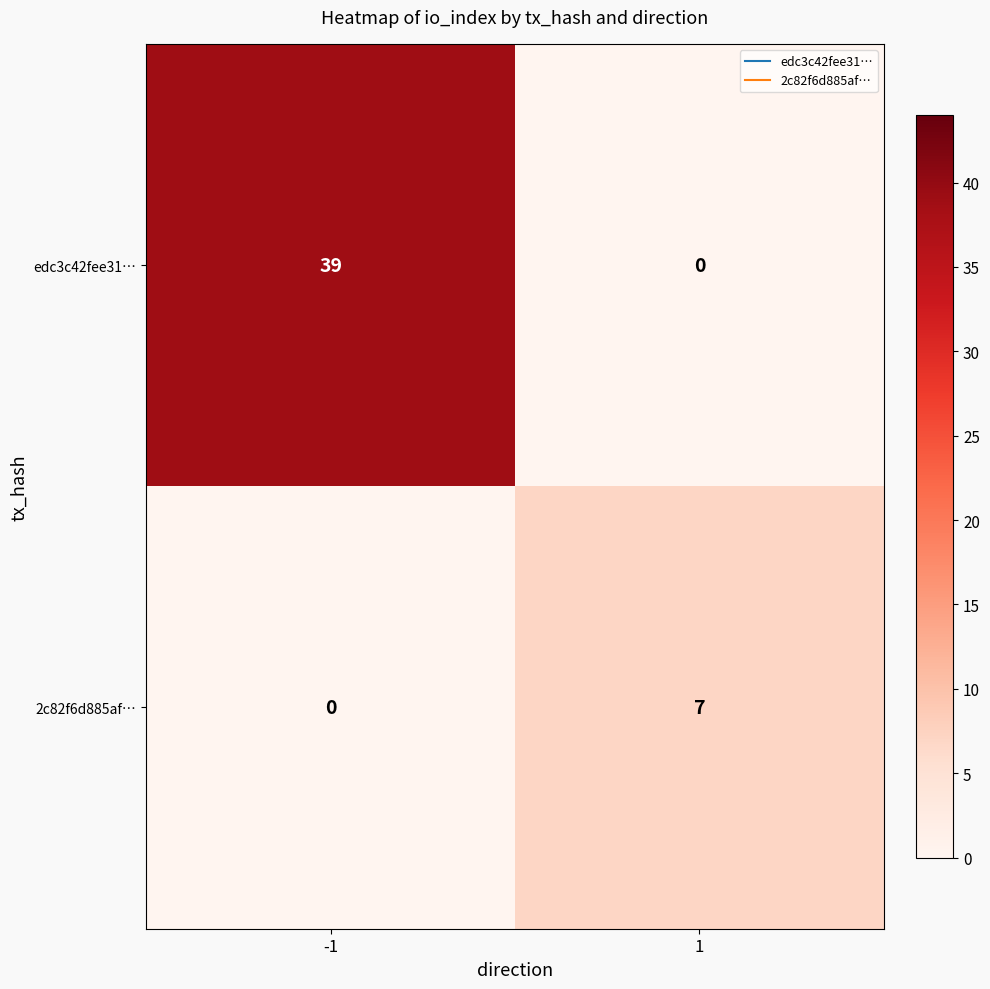

Reading right to left, what are all the values shown in this chart?

edc3c42fee31…: 0	39
2c82f6d885af…: 7	0